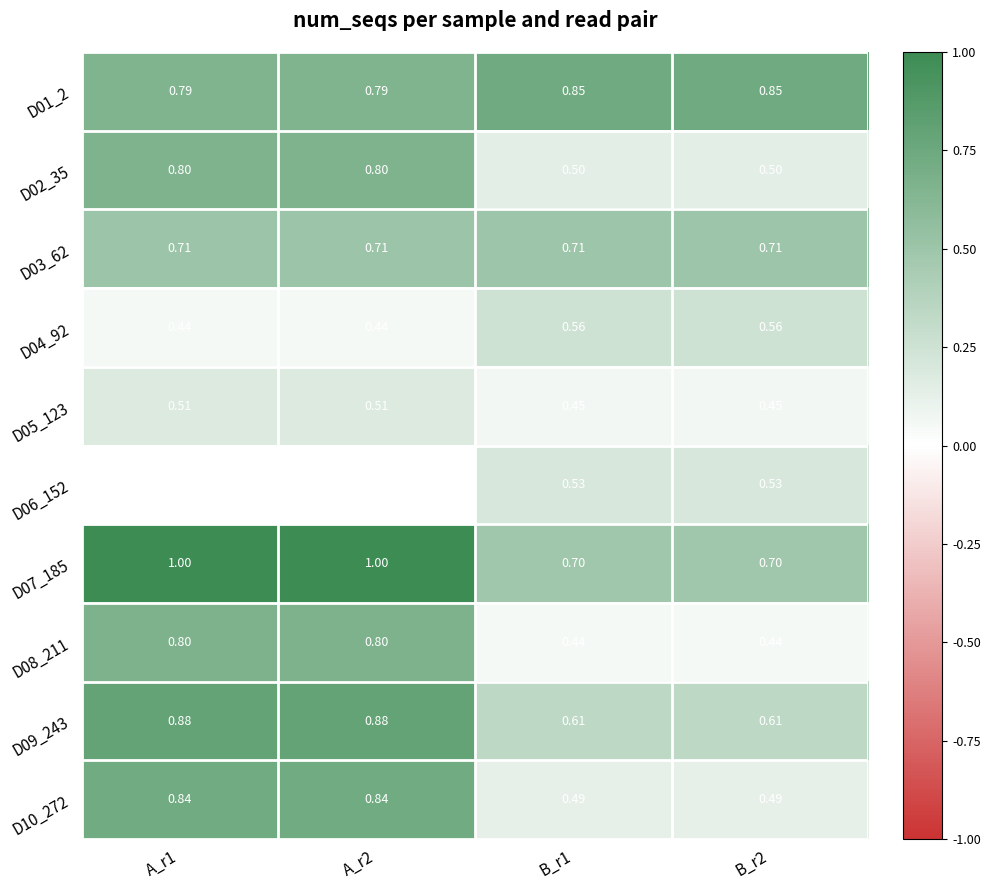

Is the value of D01_2 at B_r2 greater than the value of D05_123 at B_r1?

Yes